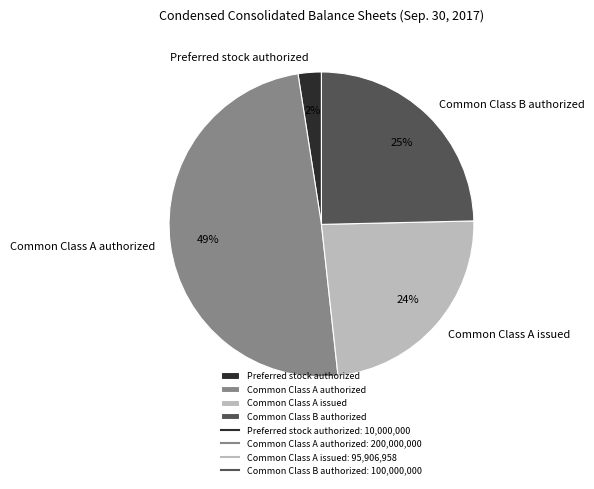

To the nearest percent, what is the difference between the largest and smallest slice percentages?

47%